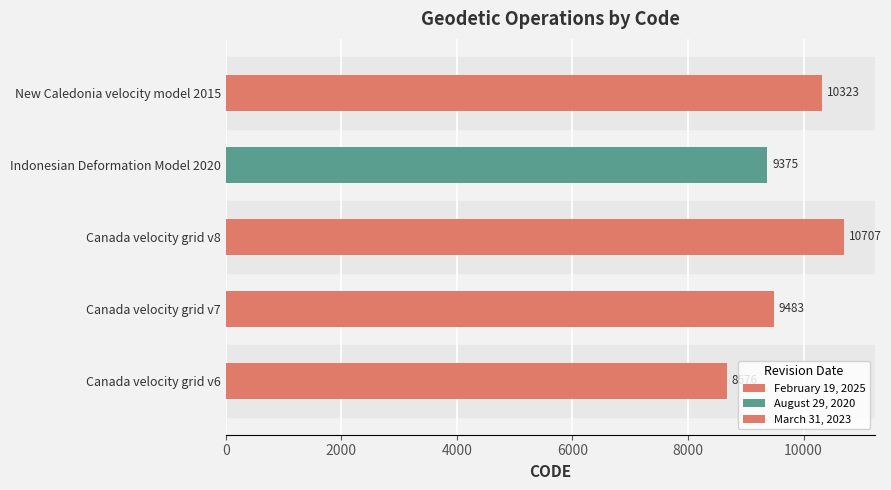

Which has a higher value, Canada velocity grid v6 or Canada velocity grid v7?

Canada velocity grid v7